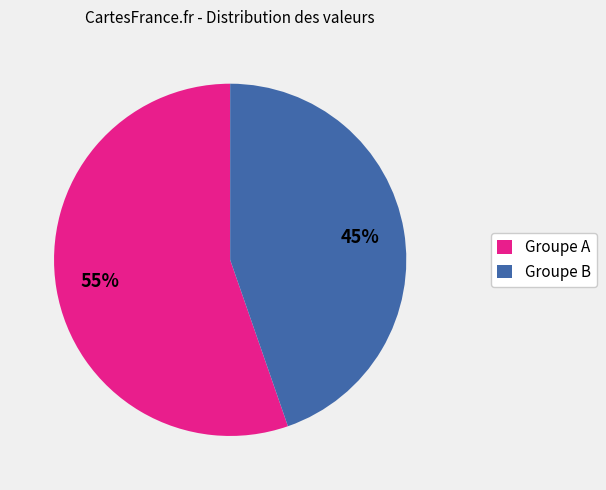

How many slices are in this pie chart?

2